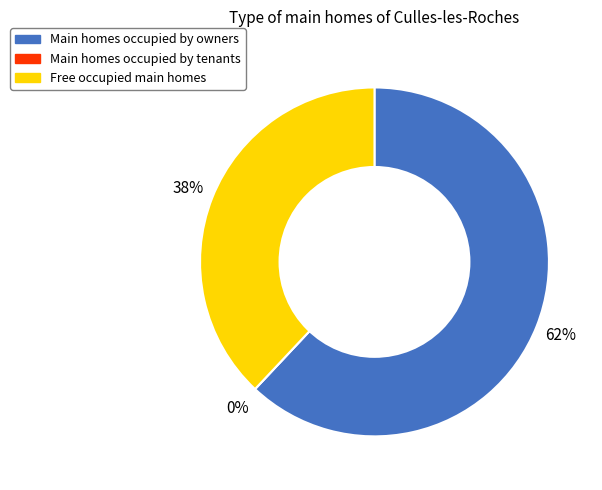

Does 86156 represent more than half of the total?

No